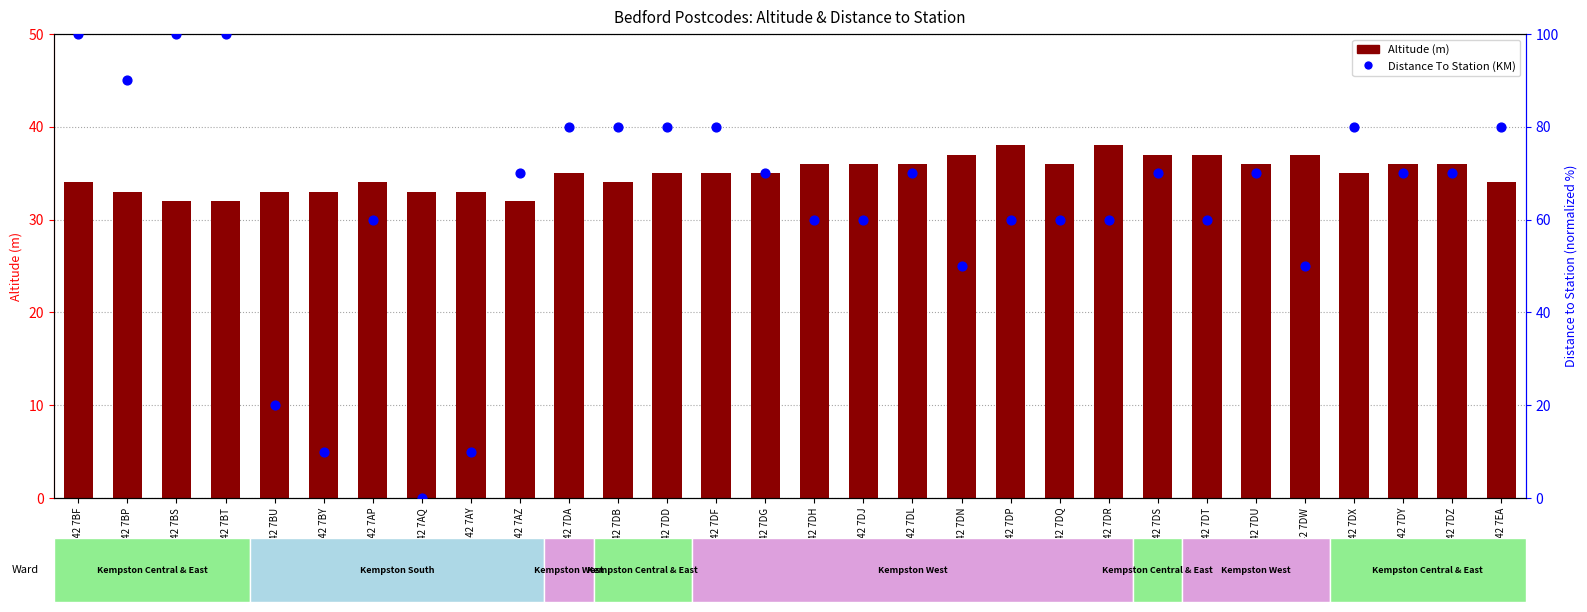

At how many categories does at least one series exceed 27?

30